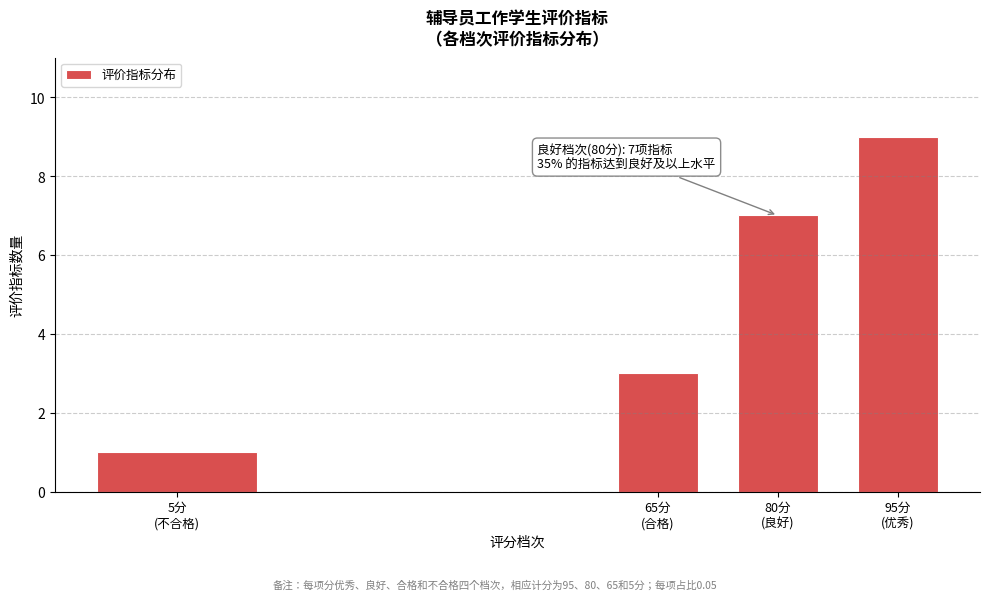

Reading right to left, extract all data points from this chart.

9	7	3	1